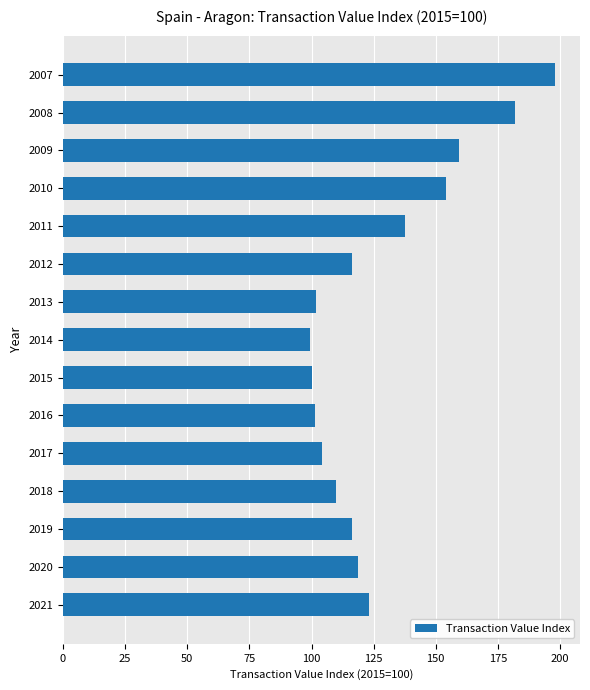

What is the greatest value displayed?

198.1